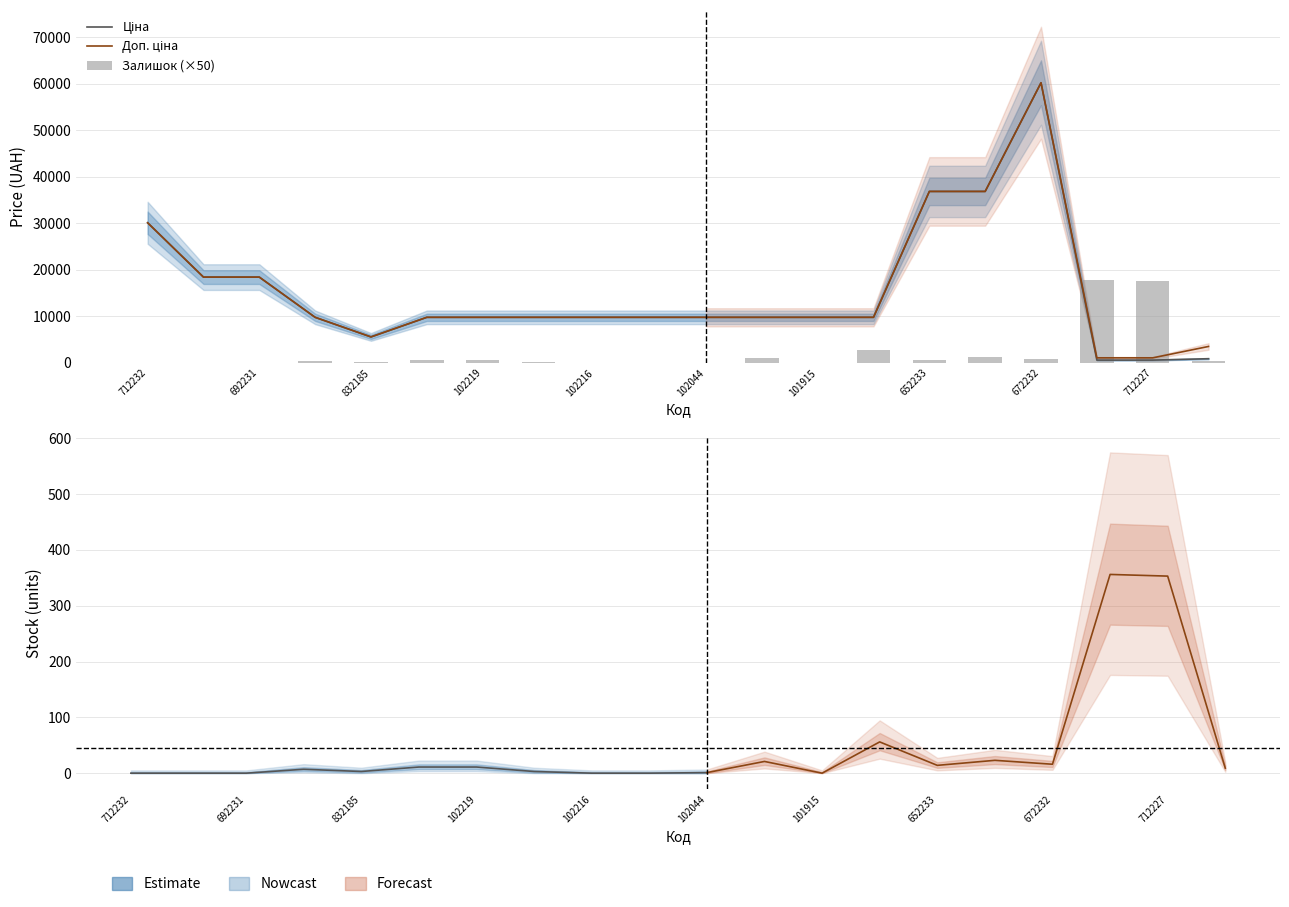

At how many categories does at least one series exceed 16375?

8